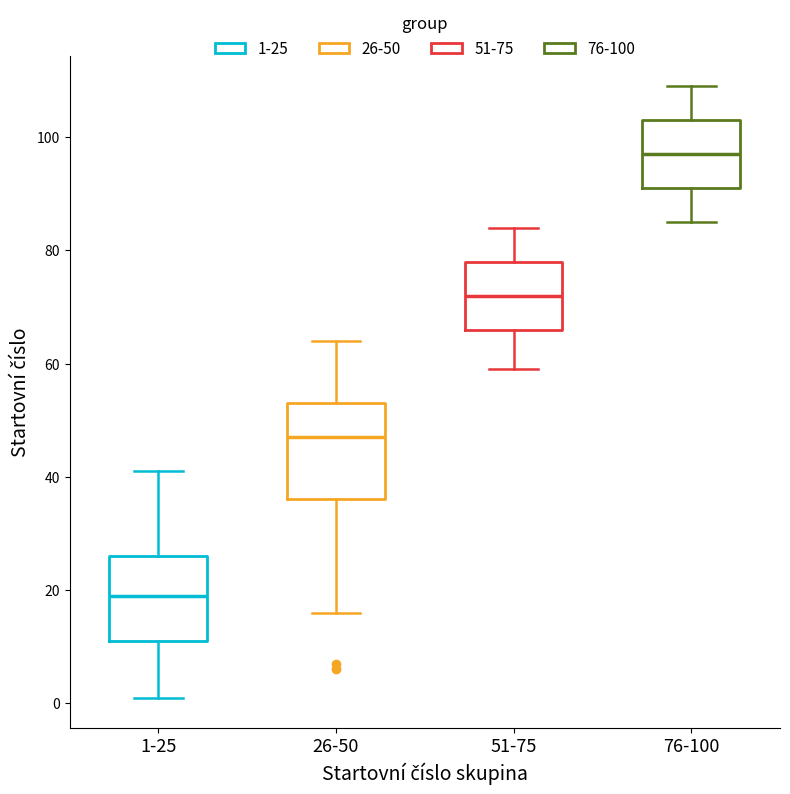

Reading left to right, read every box against the y-axis: the position of its median line, the range the box covers, and the ends of its whiskers. The values are not printed on the chart, so give them approximately, as read against the axis.

1-25: median 20, box 12 to 26, whiskers 2 to 42
26-50: median 48, box 36 to 54, whiskers 16 to 64
51-75: median 72, box 66 to 78, whiskers 60 to 84
76-100: median 98, box 92 to 104, whiskers 86 to 110